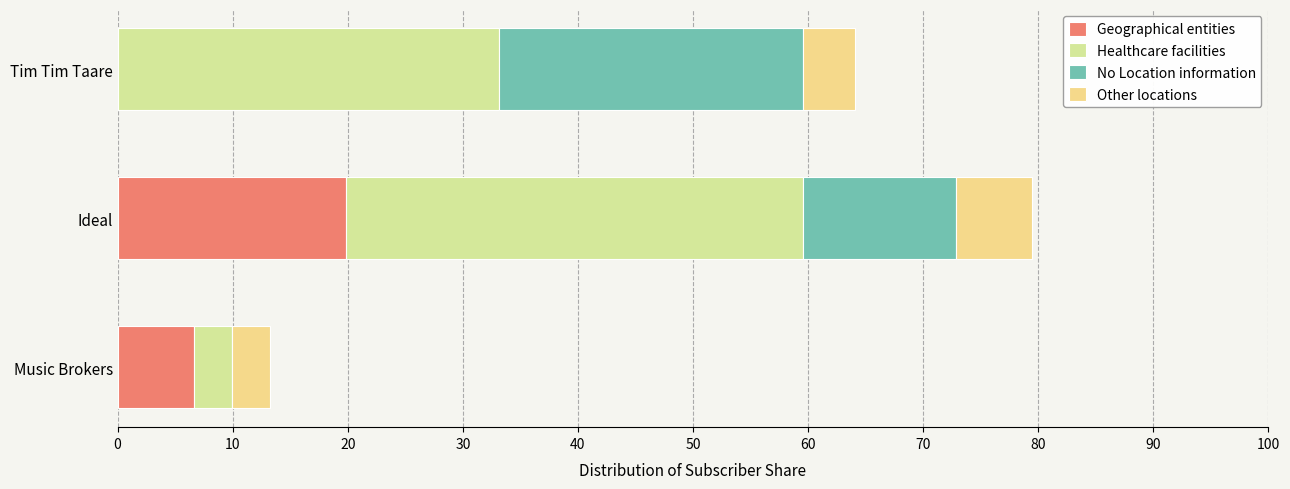

What are all the series names shown in the legend?

Geographical entities, Healthcare facilities, No Location information, Other locations